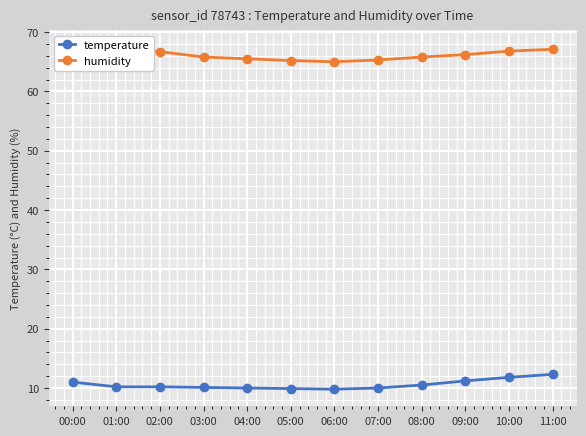

True or false: humidity and temperature intersect in this chart.

False